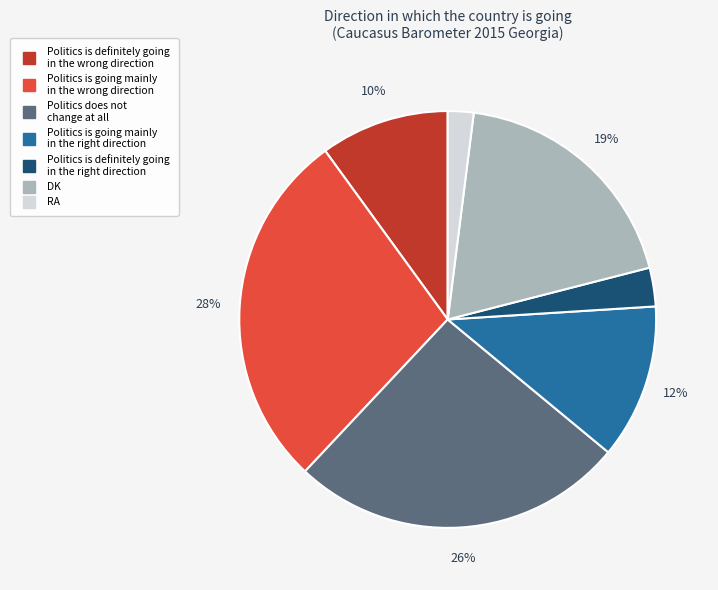

Combined, do RA and DK account for over 50%?

No